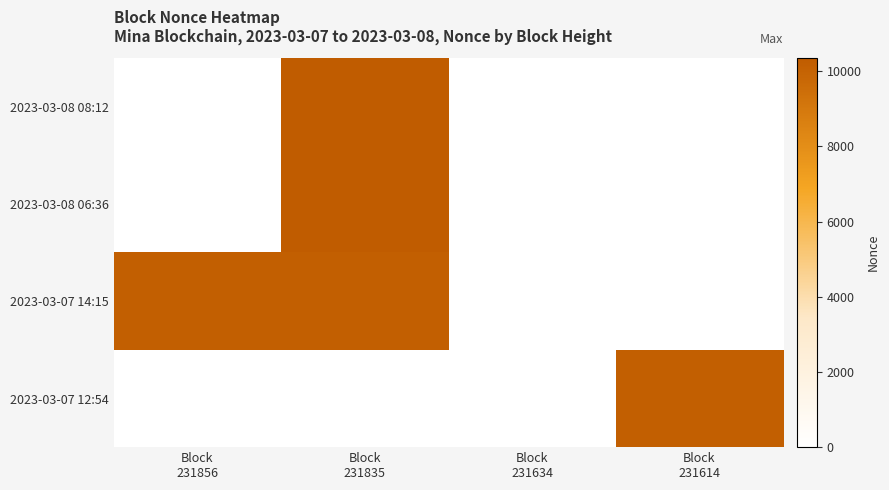

Which label corresponds to the largest value in the chart?

Block
231835